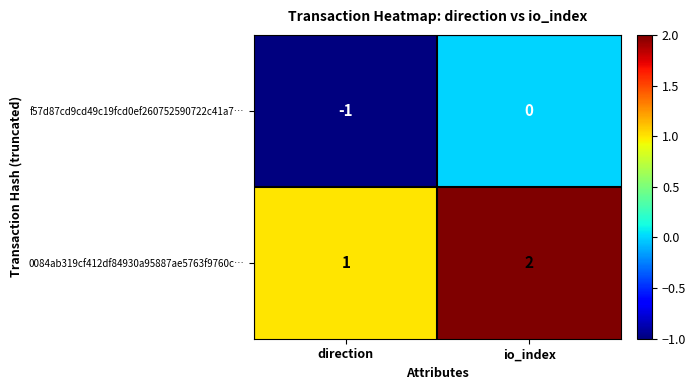

Is it true that 0084ab319cf412df84930a95887ae5763f9760c… equals 0 at direction?

False